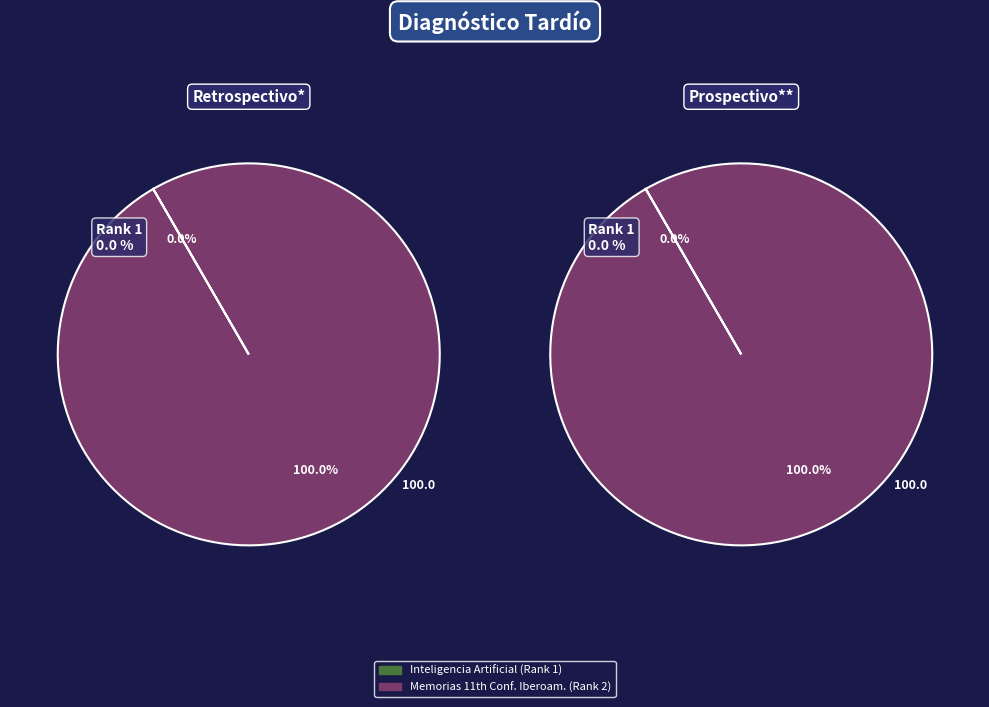

Between 1 and 2, which is larger?

2